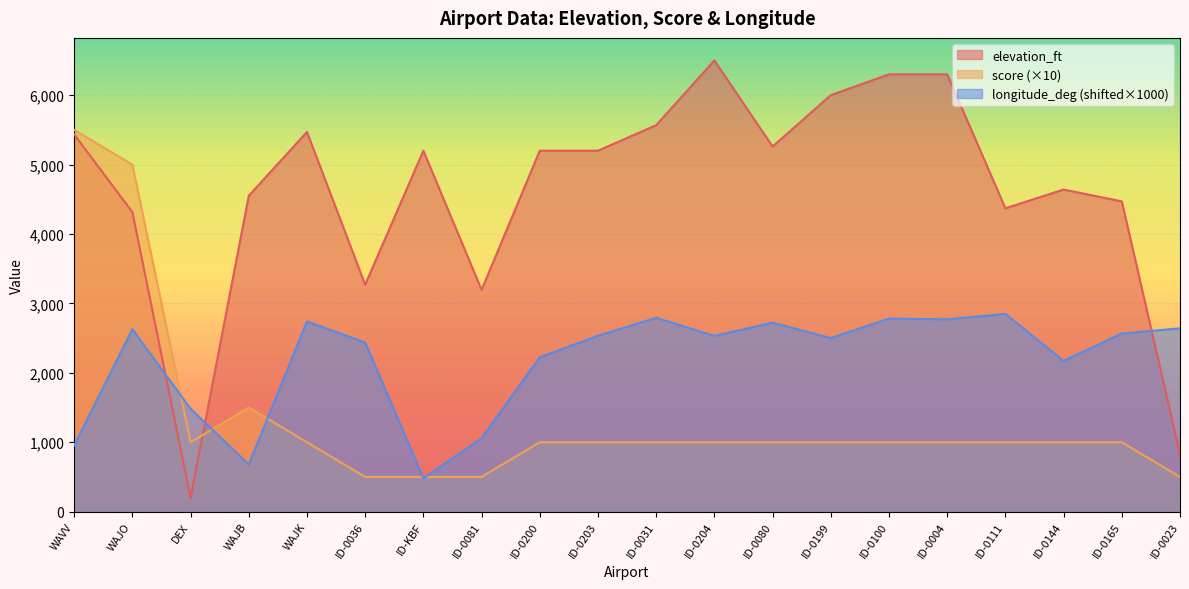

At which label does score first exceed 1000?

WAVV